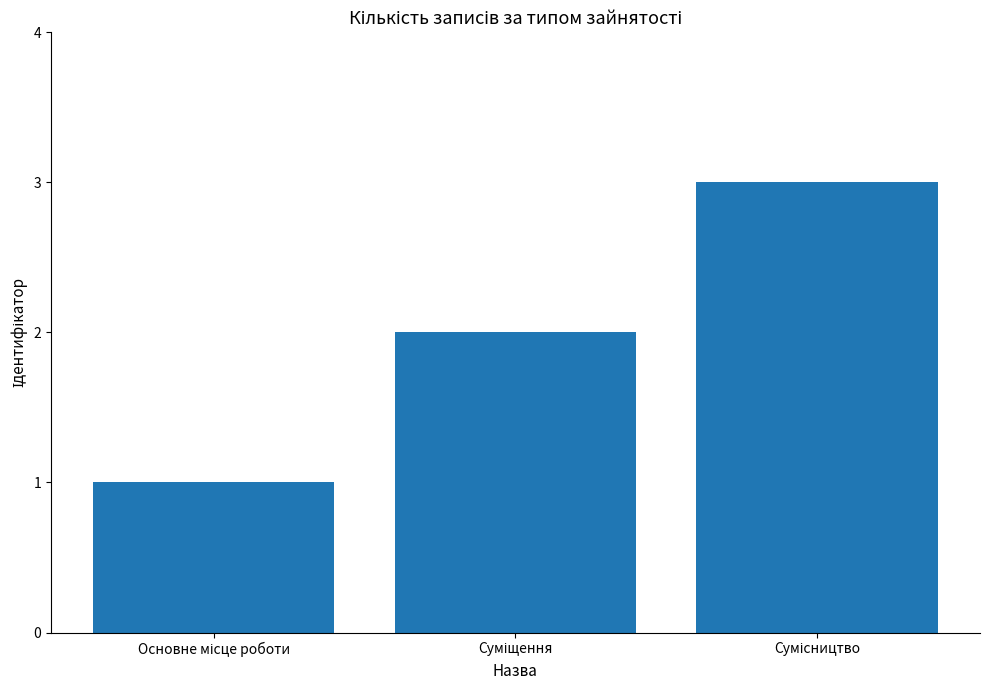

What is the greatest value displayed?

3